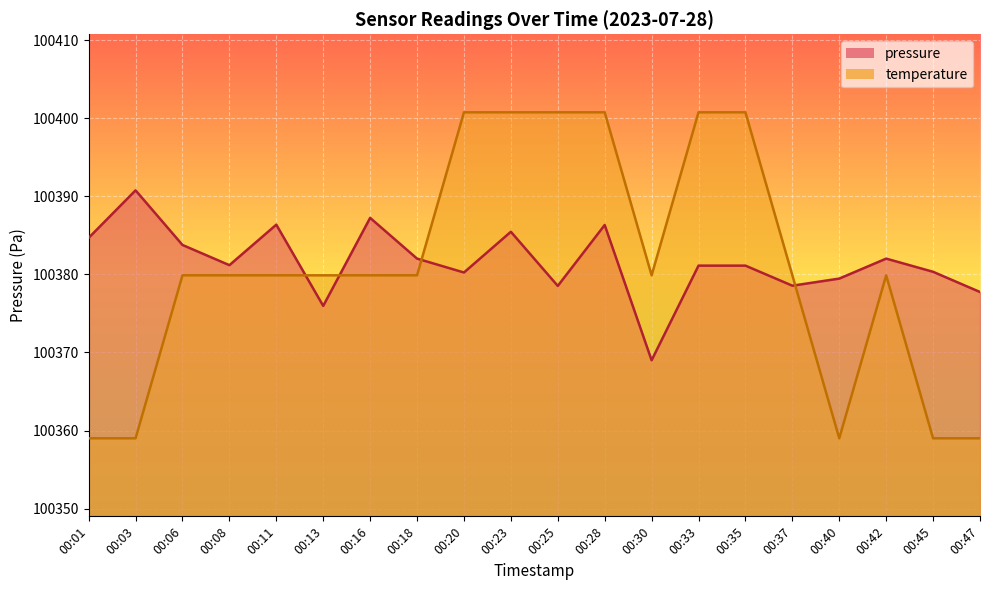

How many categories are shown in the chart?

20